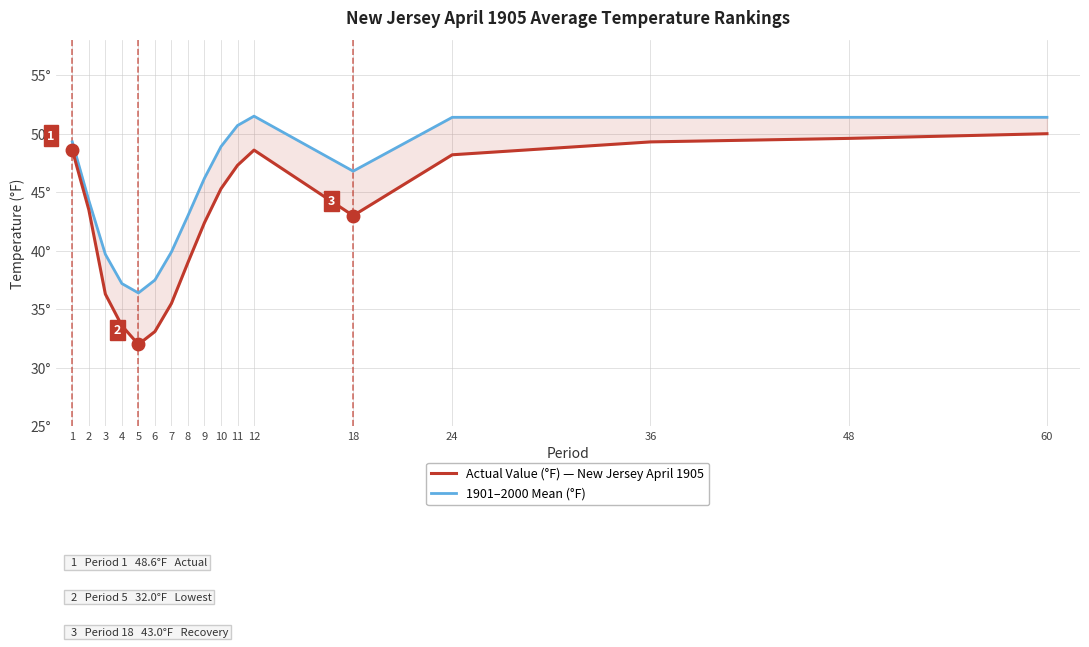

Which has a higher value, 1 or 2?

1